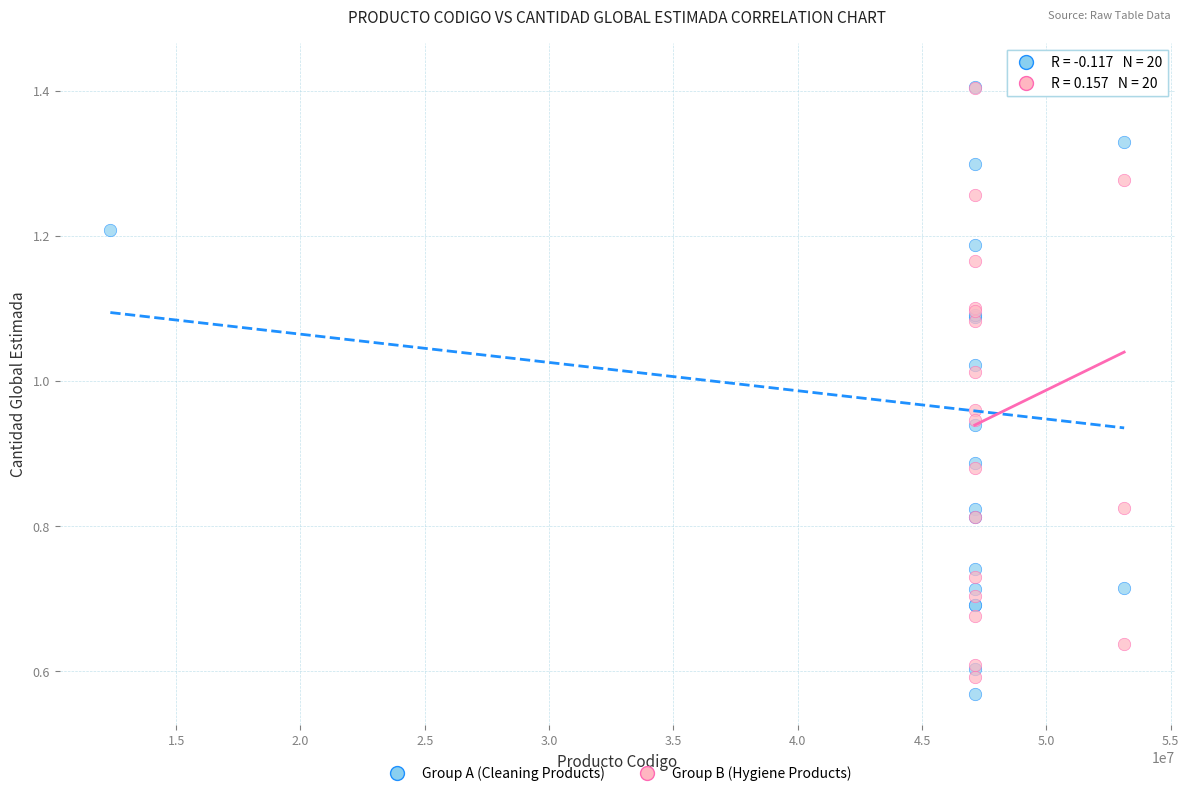

What are all the series names shown in the legend?

Group A (Cleaning Products), Group B (Hygiene Products)